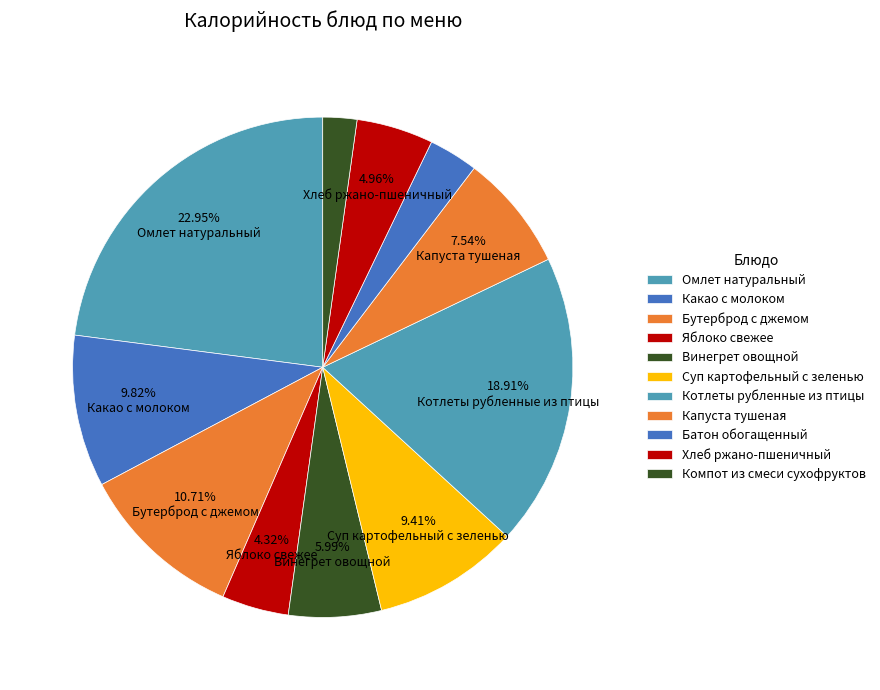

Which has a higher value, Какао с молоком or Хлеб ржано-пшеничный?

Какао с молоком